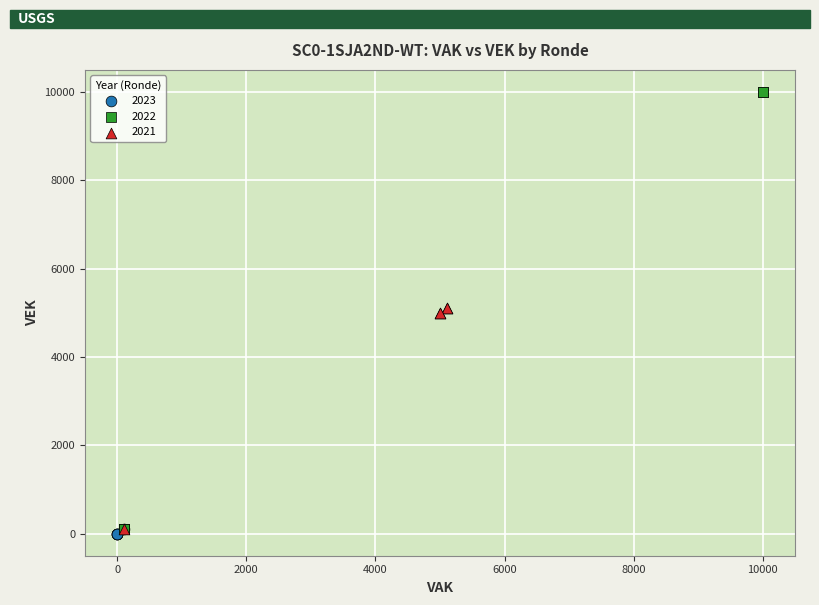

What are all the series names shown in the legend?

2023, 2022, 2021